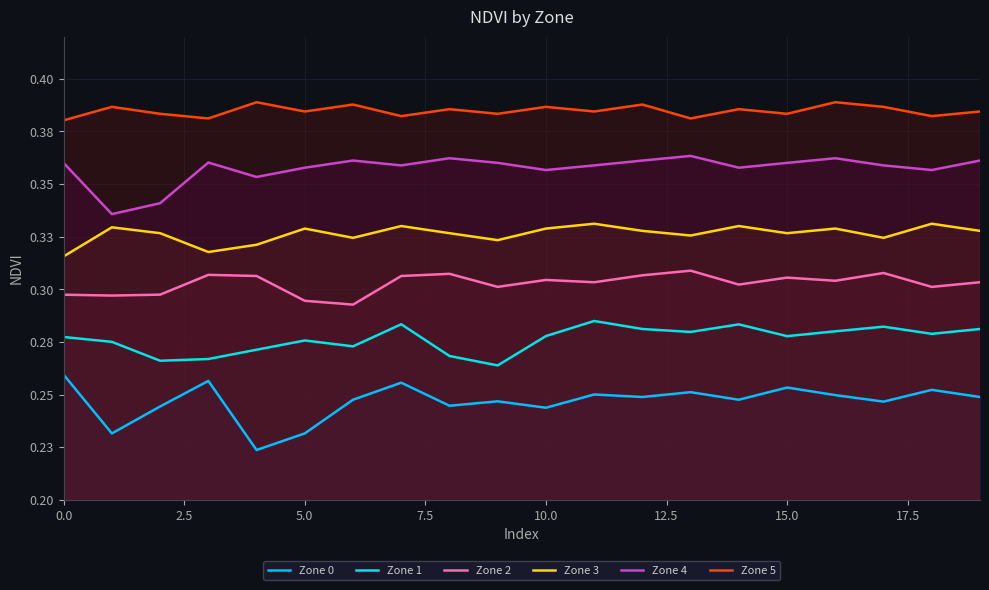

What are all the series names shown in the legend?

Zone 0, Zone 1, Zone 2, Zone 3, Zone 4, Zone 5